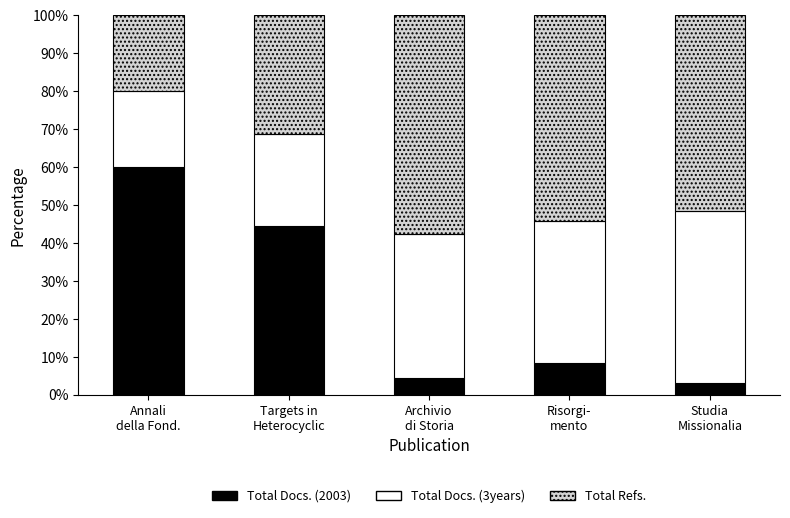

True or false: Total Docs. (2003) has a value of 4.5 at Archivio
di Storia.

True